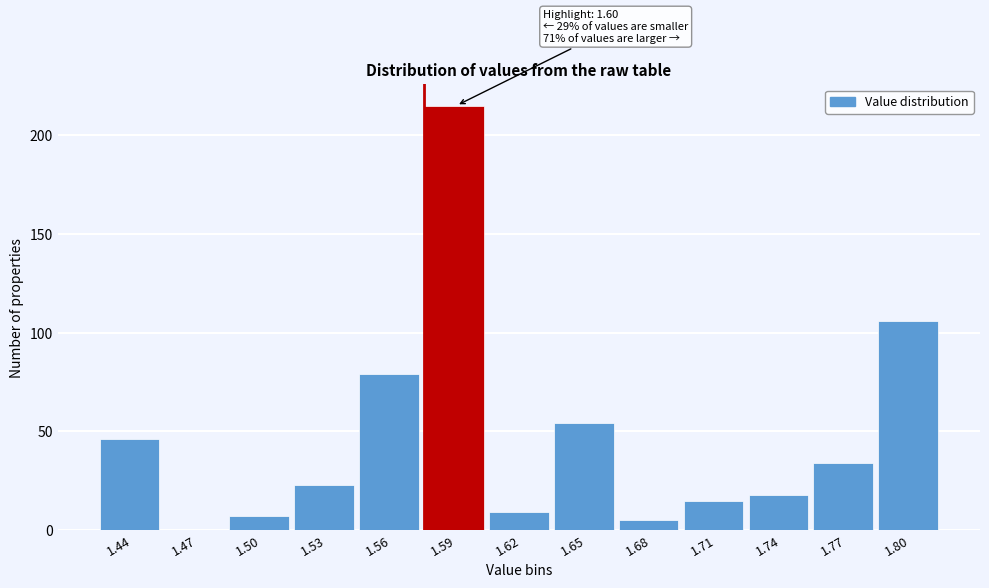

Reading right to left, transcribe all the data shown in this chart.

1.80=106	1.77=34	1.74=18	1.71=15	1.68=5	1.65=54	1.62=9	1.59=215	1.56=79	1.53=23	1.50=7	1.47=0	1.44=46